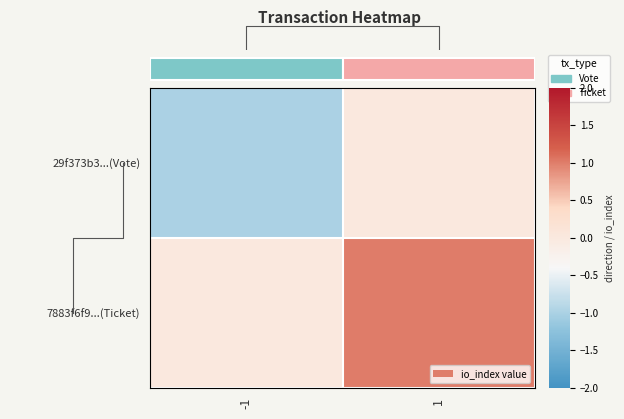

Is it true that 7883f6f9...(Ticket) equals 2 at 1?

False